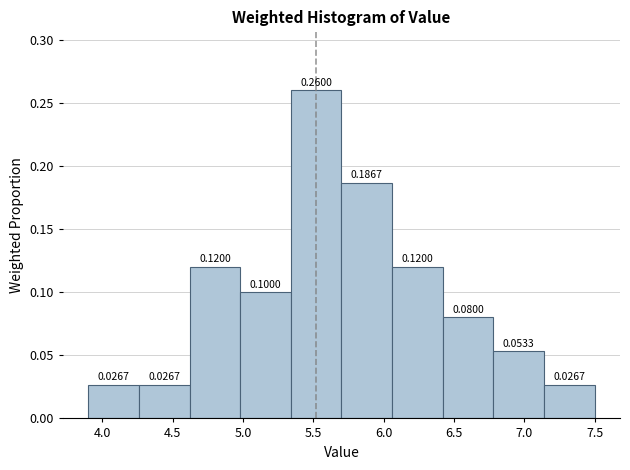

Reading left to right, transcribe this chart: for each bar, give the range it covers on the x-axis and its height. The bar edges are not printed on the chart, so give them approximately, as read against the axis.

3.90 to 4.26: 0.0267
4.26 to 4.62: 0.0267
4.62 to 4.98: 0.1200
4.98 to 5.34: 0.1000
5.34 to 5.70: 0.2600
5.70 to 6.06: 0.1867
6.06 to 6.42: 0.1200
6.42 to 6.78: 0.0800
6.78 to 7.14: 0.0533
7.14 to 7.50: 0.0267